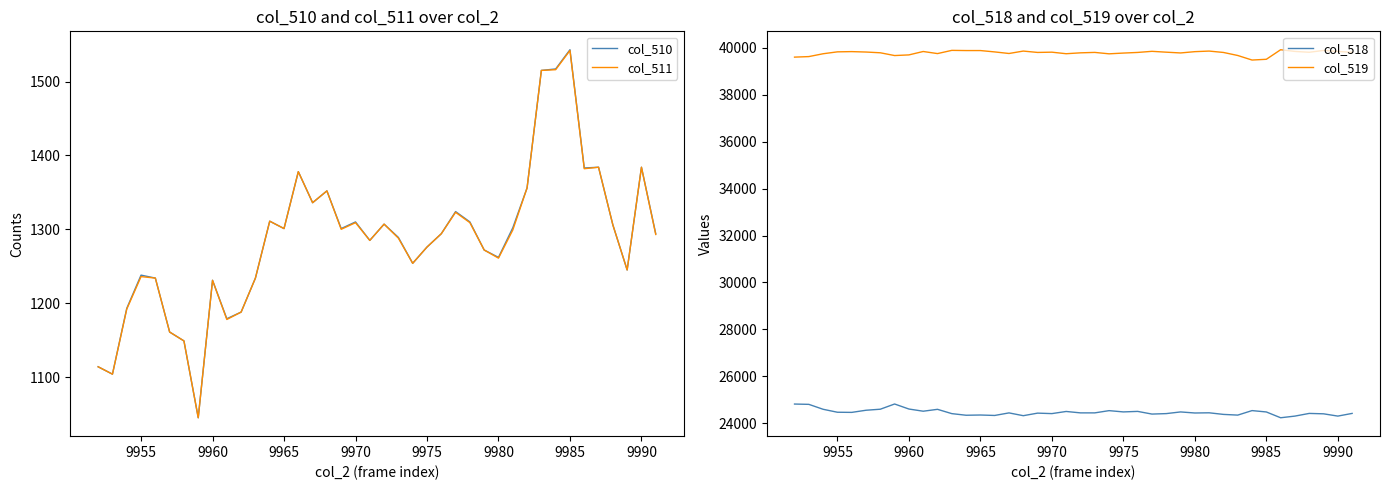

What is the difference between the second highest and minimum values in the col_519 series?

412